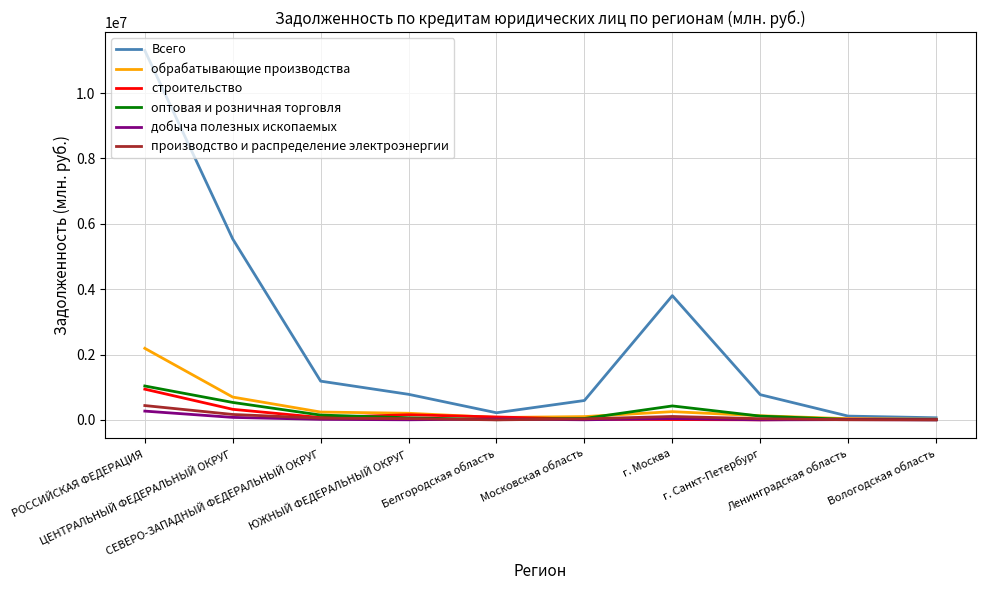

What is the maximum value for оптовая и розничная торговля?

1037230